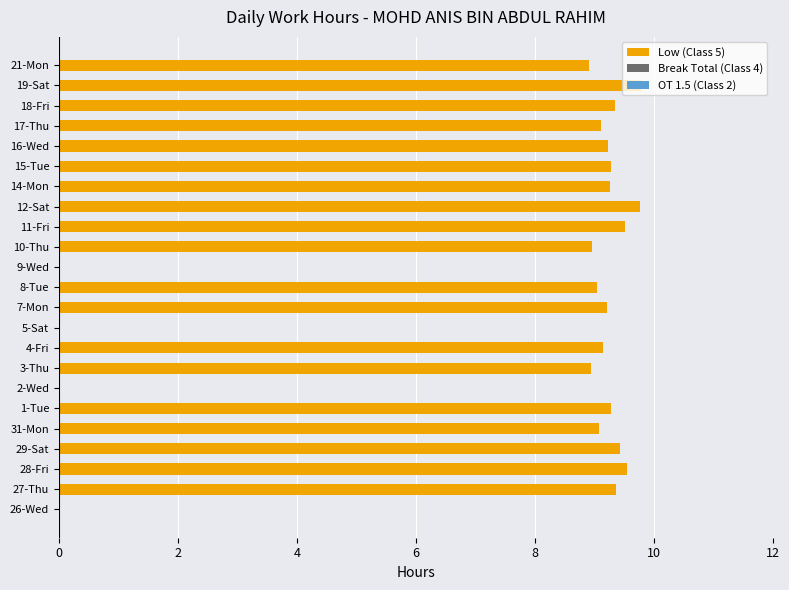

Is it true that the value at 3-Thu is 8.9?

True